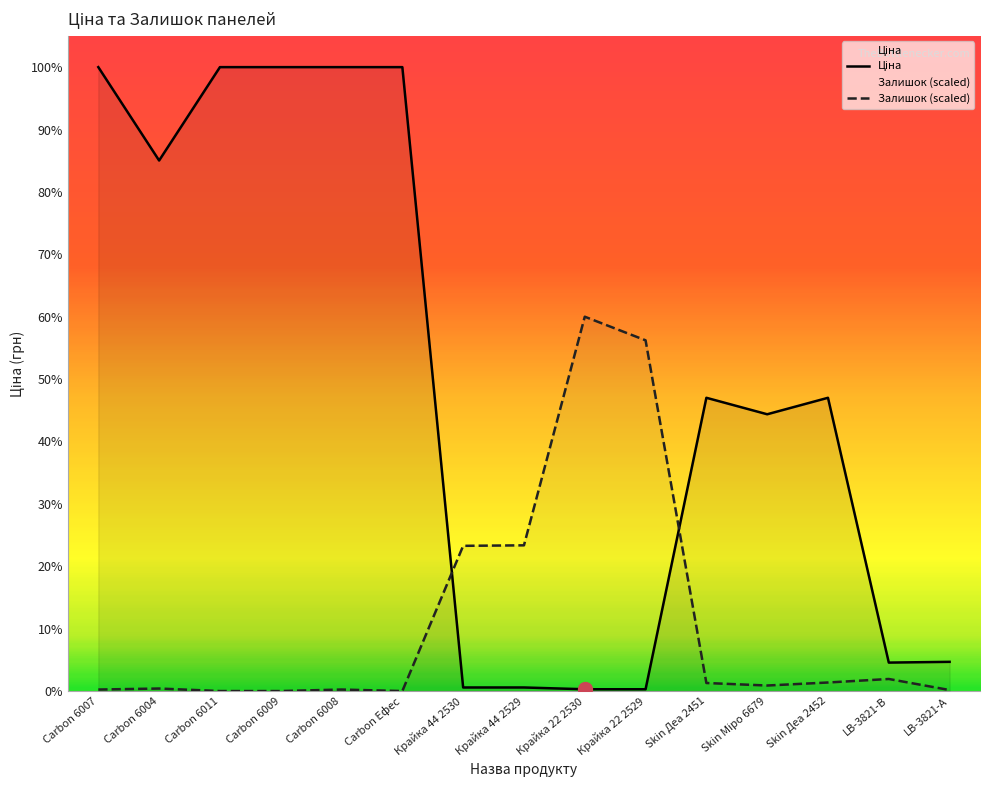

What is the label of the 12th point from the right?

Carbon 6009